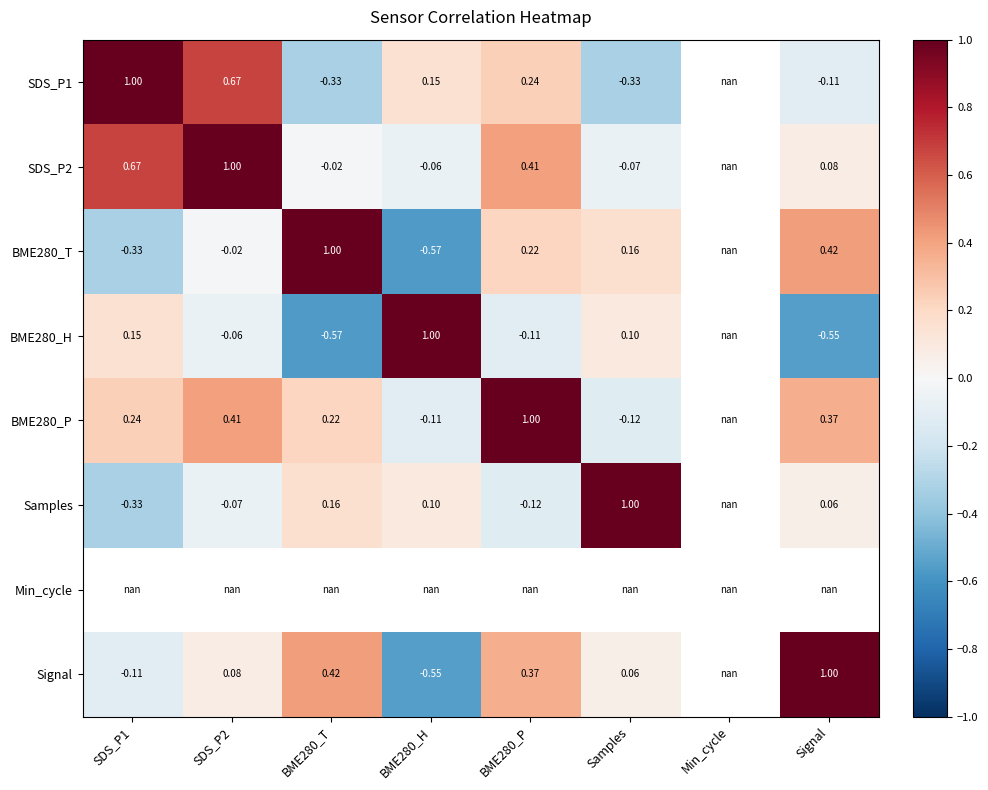

Is the value of Samples at Samples greater than the value of SDS_P1 at BME280_P?

Yes